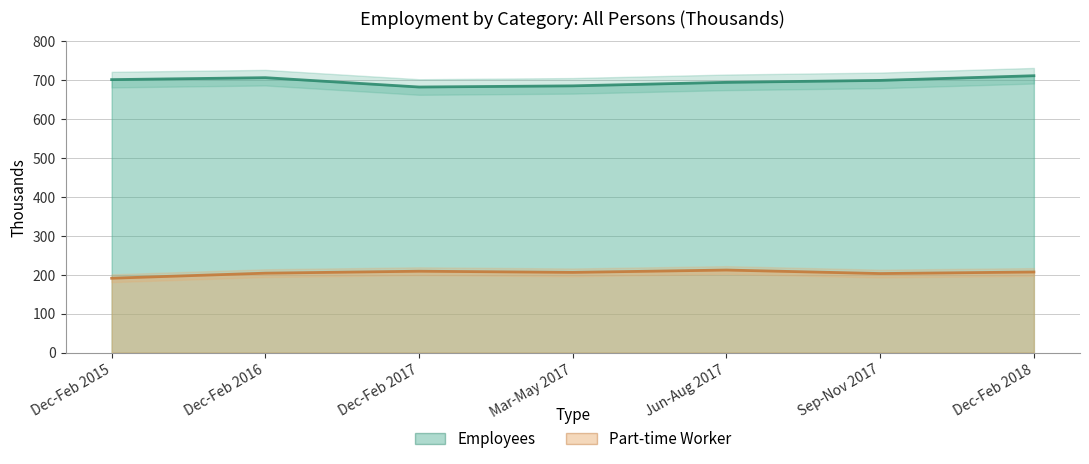

What are all the series names shown in the legend?

Employees, Part-time Worker